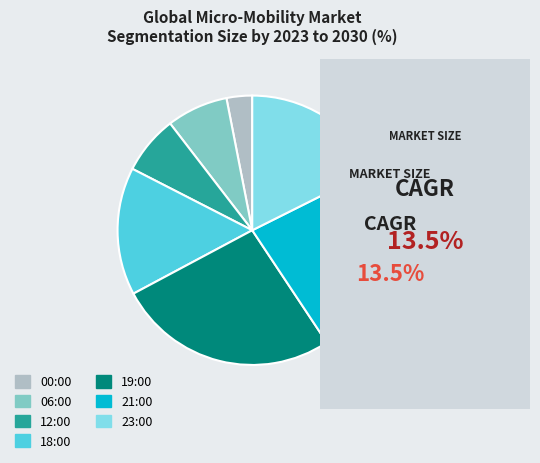

Combined, do 18:00 and 23:00 account for over 50%?

No